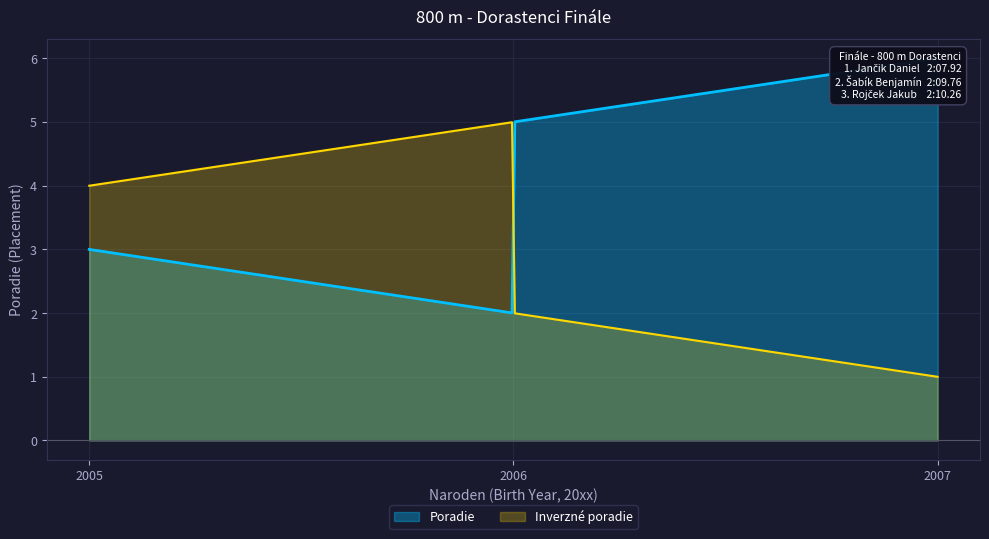

How many values are between 2 and 5?

4